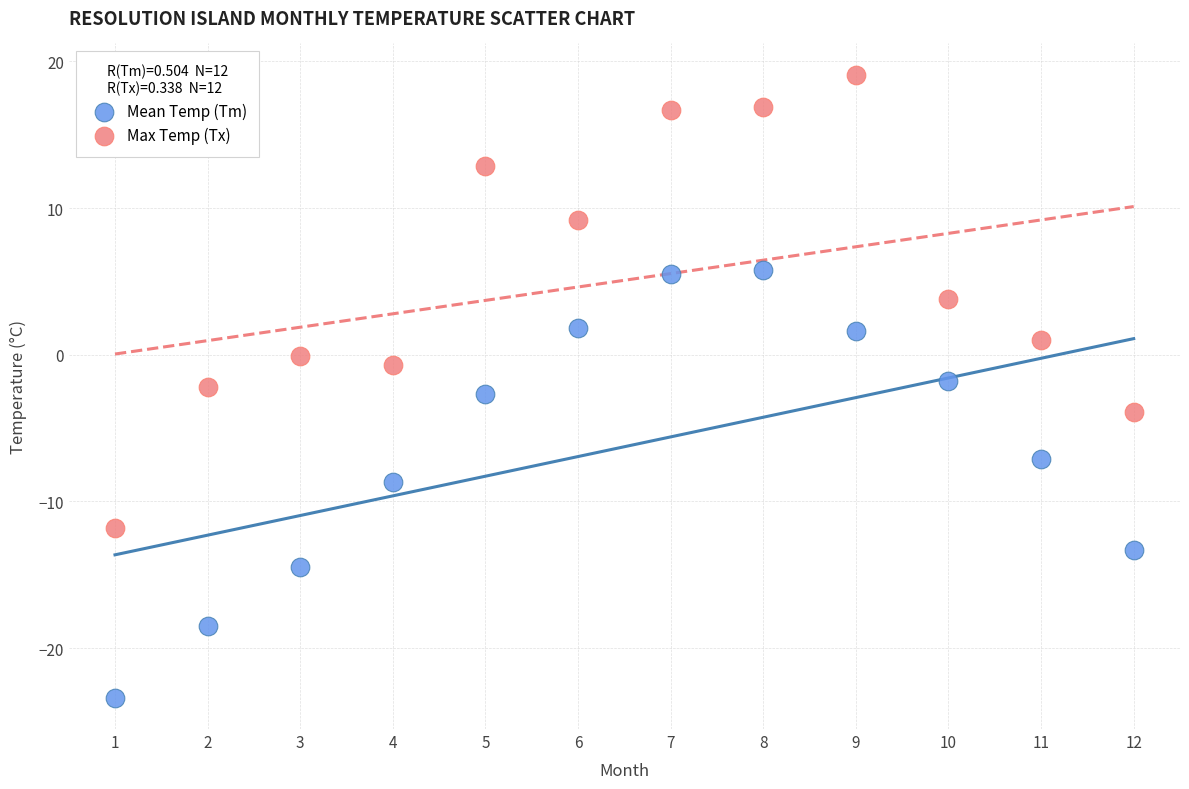

Which series reaches the maximum Y coordinate?

Max Temp (Tx)